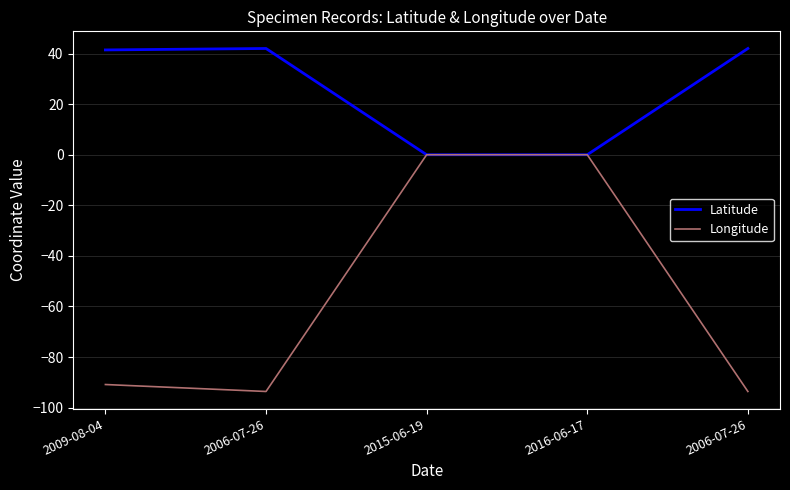

Does the chart have visible grid lines?

Yes